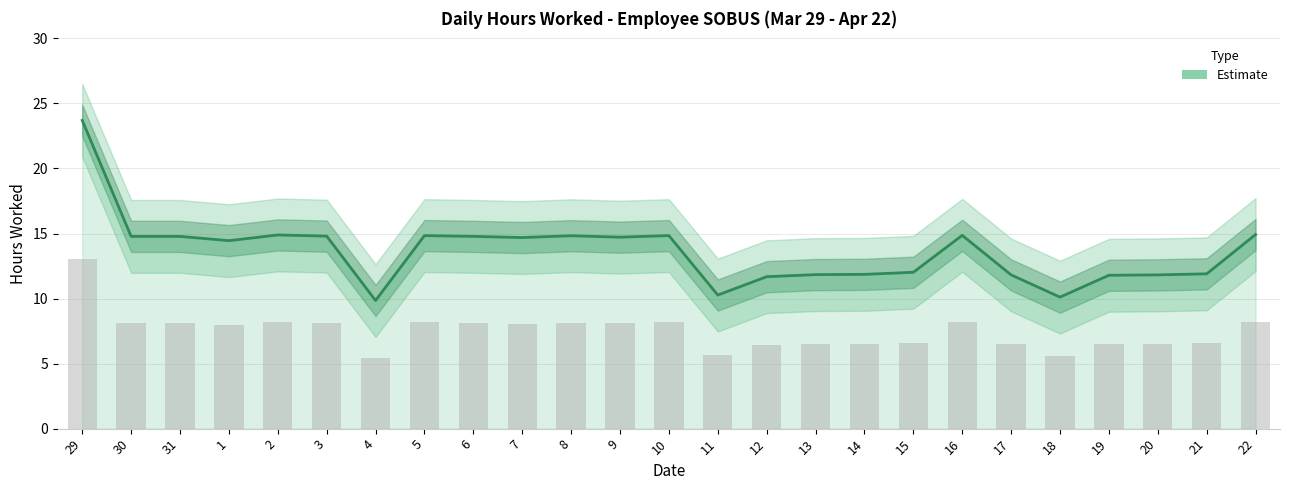

What is the difference between the second highest and minimum values?

5.1